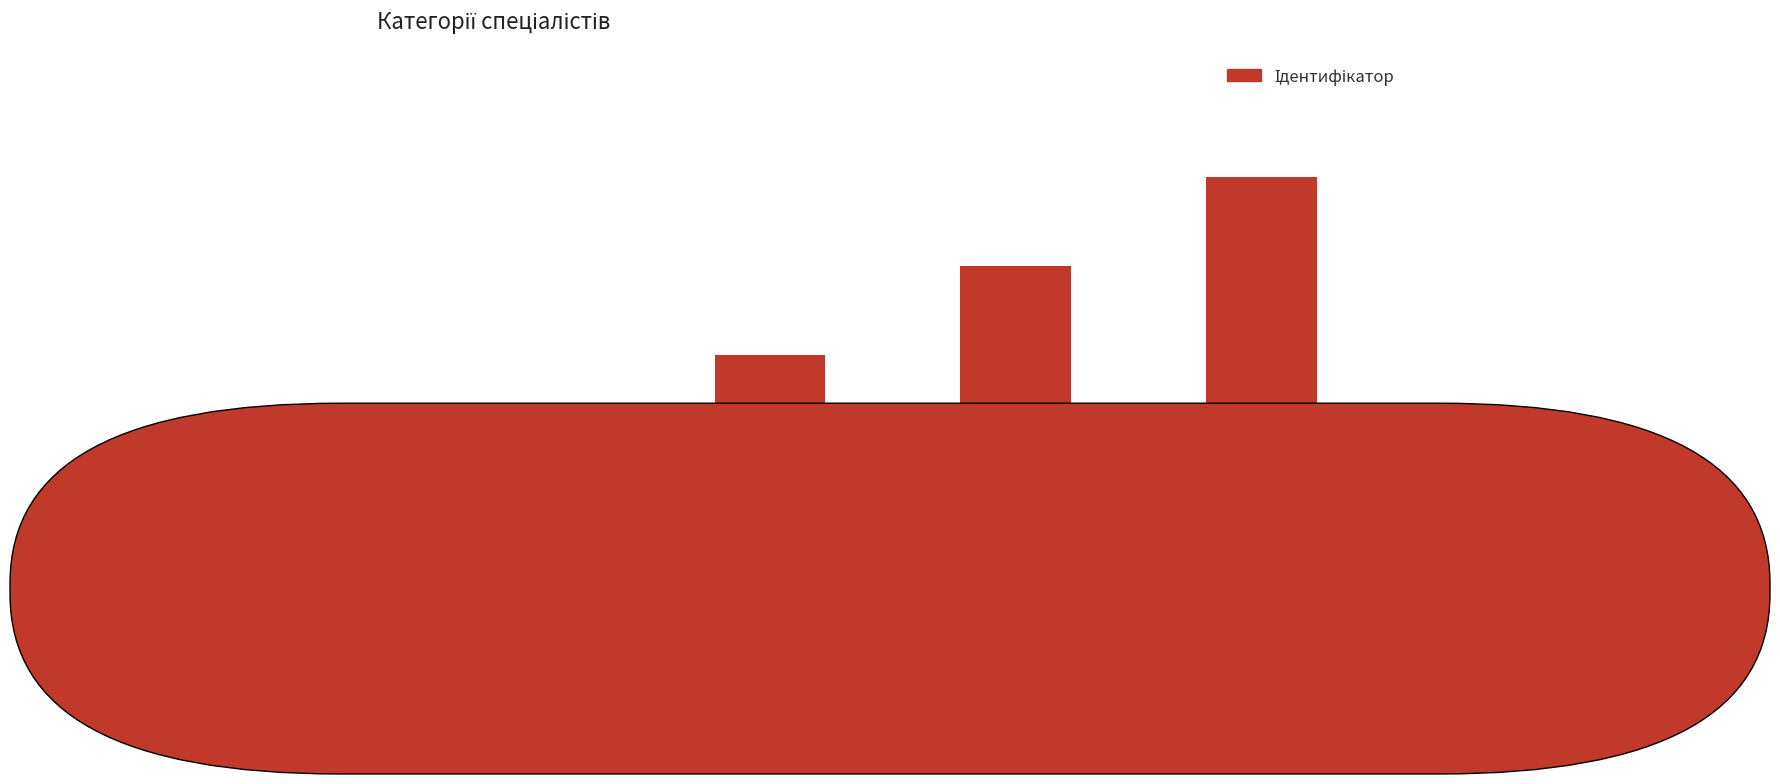

What is the label of the 4th bar from the left?

Спеціаліст вищої категорії